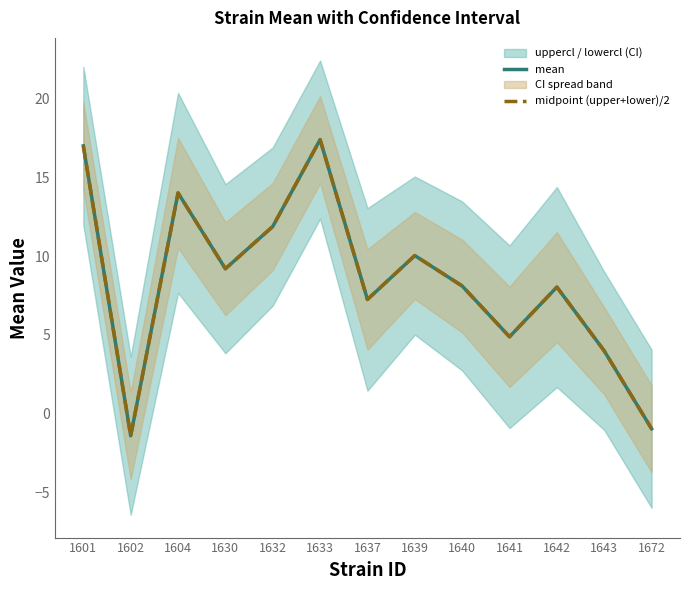

What is the minimum value shown in the chart?

-1.4